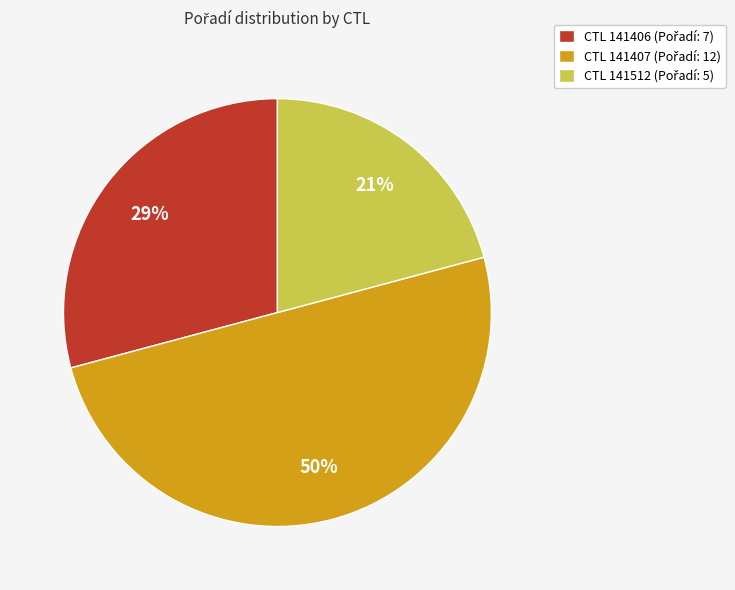

To the nearest percent, what is the average slice percentage?

33%